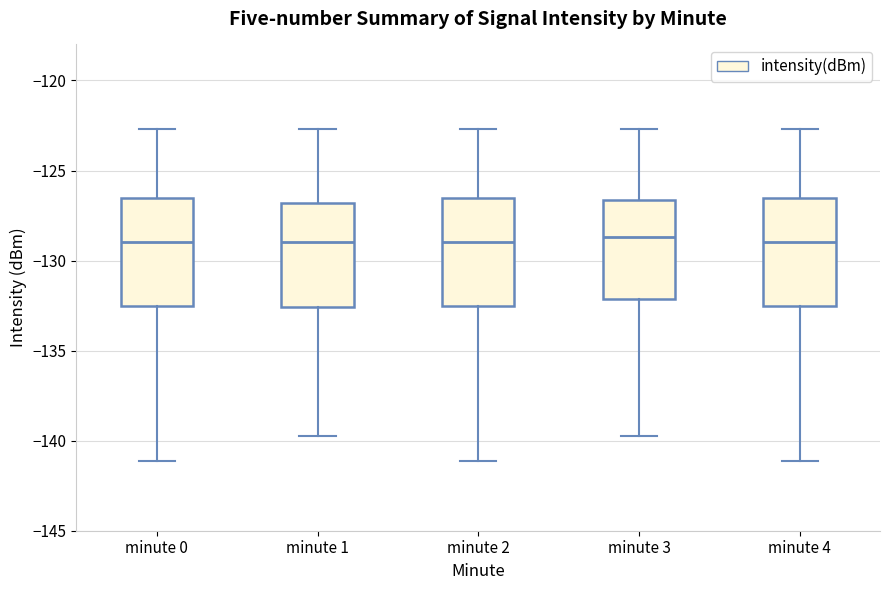

Reading left to right, read every box against the y-axis: the position of its median line, the range the box covers, and the ends of its whiskers. The values are not printed on the chart, so give them approximately, as read against the axis.

minute 0: median -129.0, box -132.5 to -126.5, whiskers -141.0 to -122.5
minute 1: median -129.0, box -132.5 to -127.0, whiskers -139.5 to -122.5
minute 2: median -129.0, box -132.5 to -126.5, whiskers -141.0 to -122.5
minute 3: median -128.5, box -132.0 to -126.5, whiskers -139.5 to -122.5
minute 4: median -129.0, box -132.5 to -126.5, whiskers -141.0 to -122.5